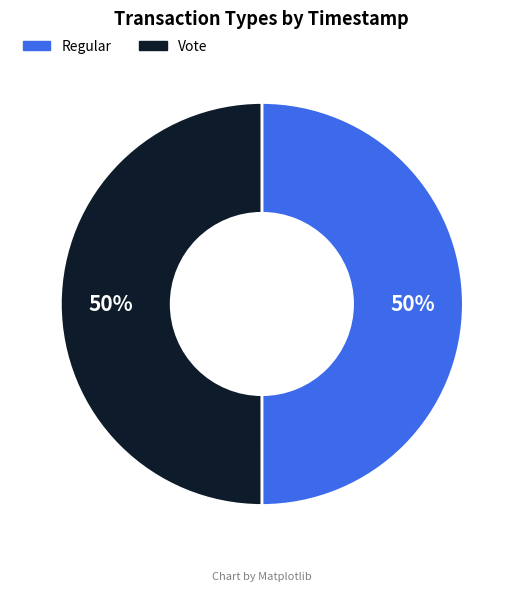

To the nearest percent, what is the combined percentage of Regular and Vote?

100%